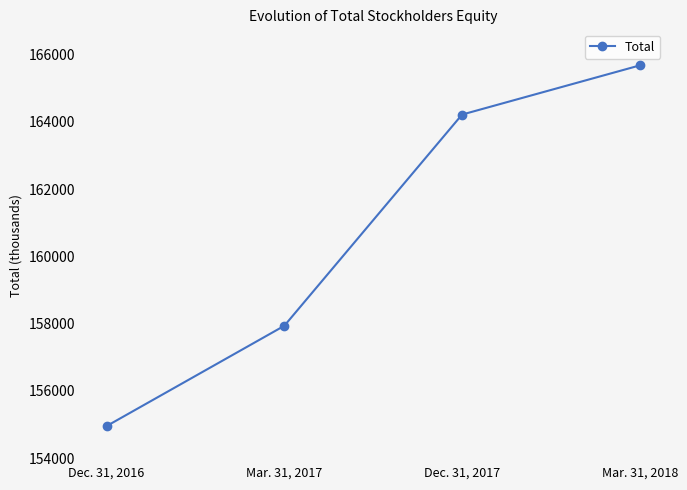

Reading left to right, extract all data points from this chart.

Dec. 31, 2016=154957	Mar. 31, 2017=157939	Dec. 31, 2017=164219	Mar. 31, 2018=165681